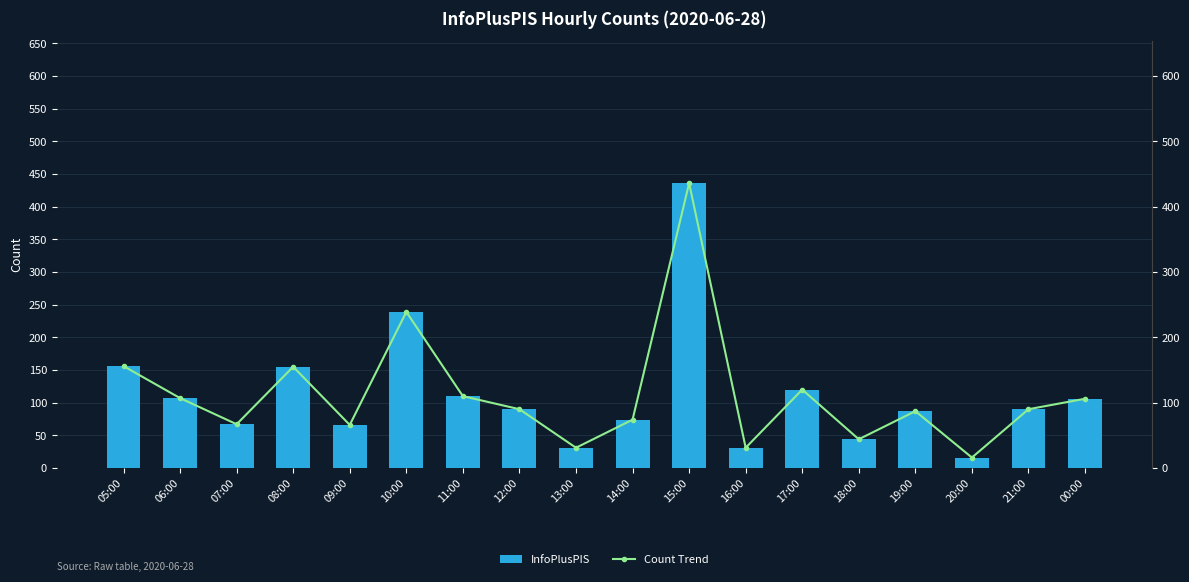

What is the difference between the maximum and minimum values in the InfoPlusPIS series?

420